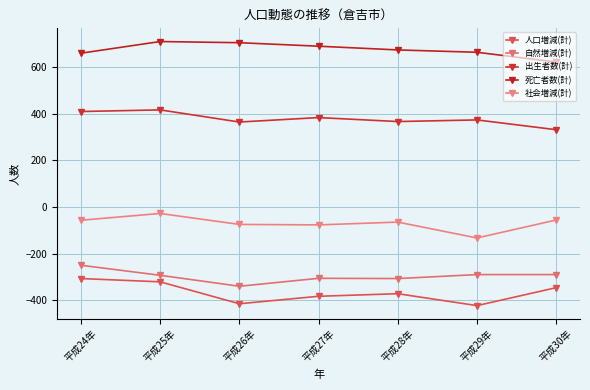

True or false: 自然増減(計) and 死亡者数(計) cross at least once.

False